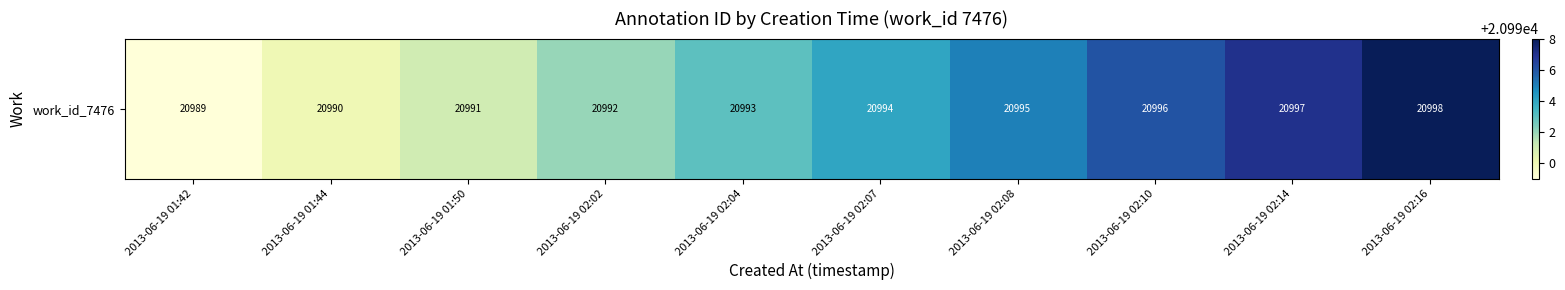

How many data points are less than 20994?

5